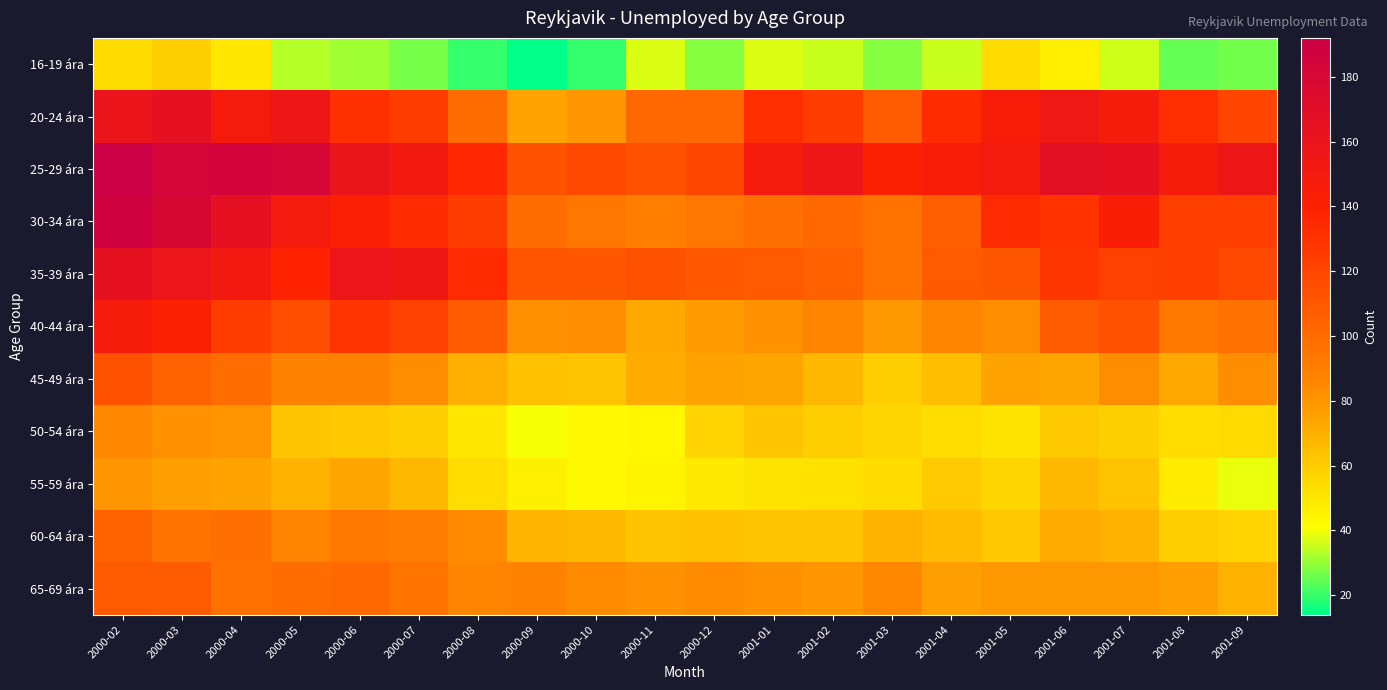

At which category does the chart reach its minimum across all series?

2000-09